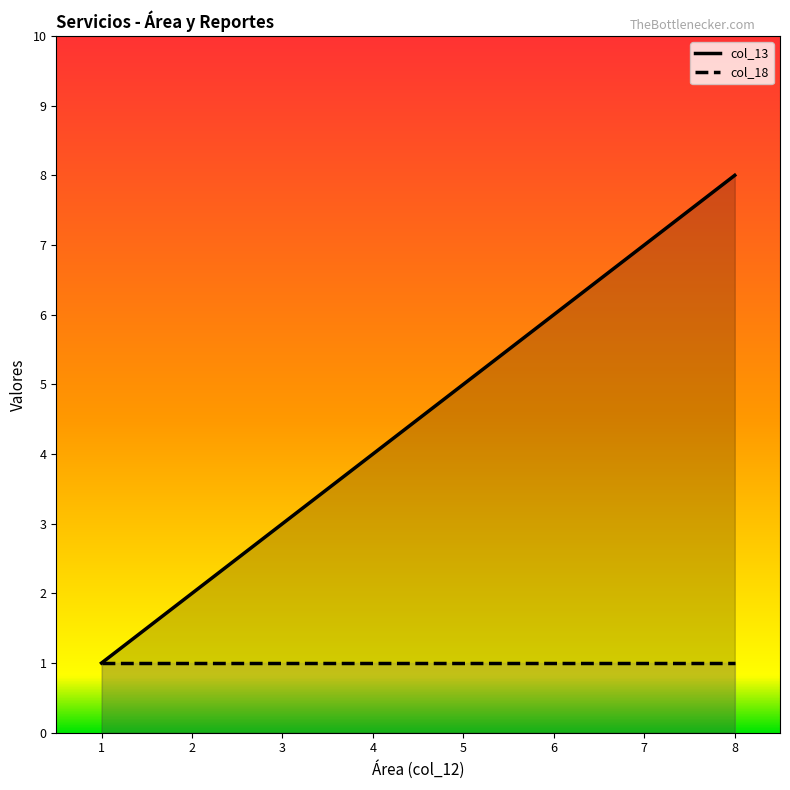

What is the total value across all series at 2?

3